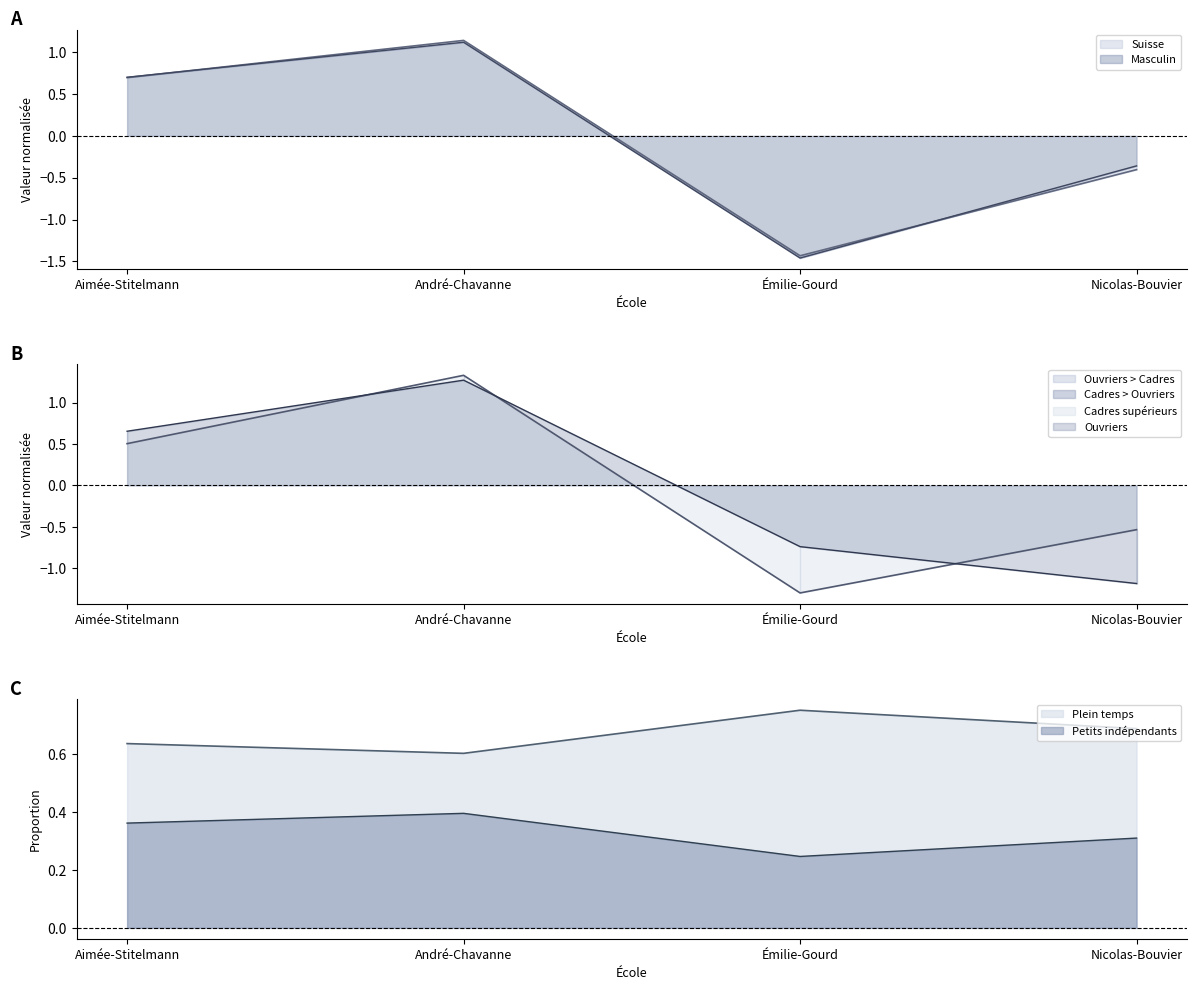

Is it true that Suisse equals 0.7 at Aimée-Stitelmann?

True